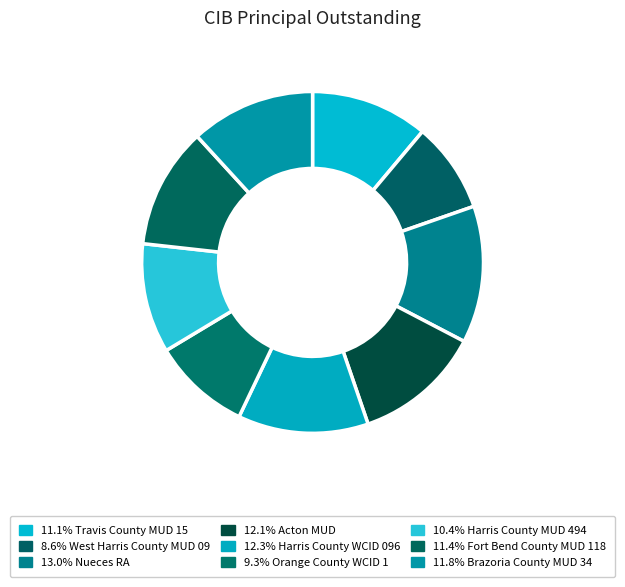

How many segments does this pie chart have?

9